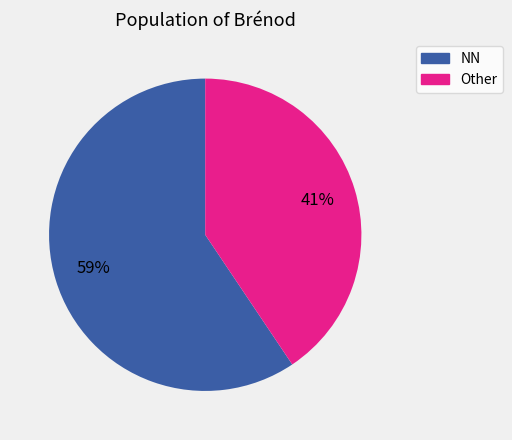

Does any single category account for the majority?

Yes